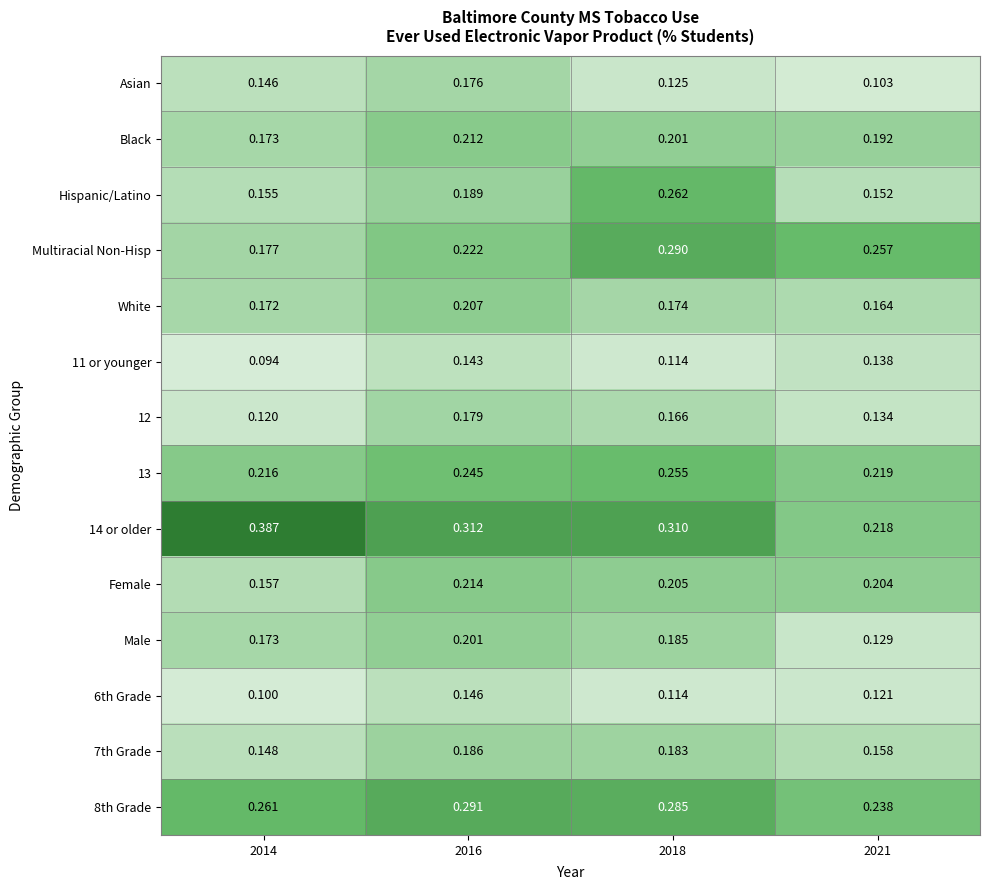

List the series in order of their peak value, highest first.

14 or older, 8th Grade, Multiracial Non-Hisp, Hispanic/Latino, 13, Female, Black, White, Male, 7th Grade, 12, Asian, 6th Grade, 11 or younger